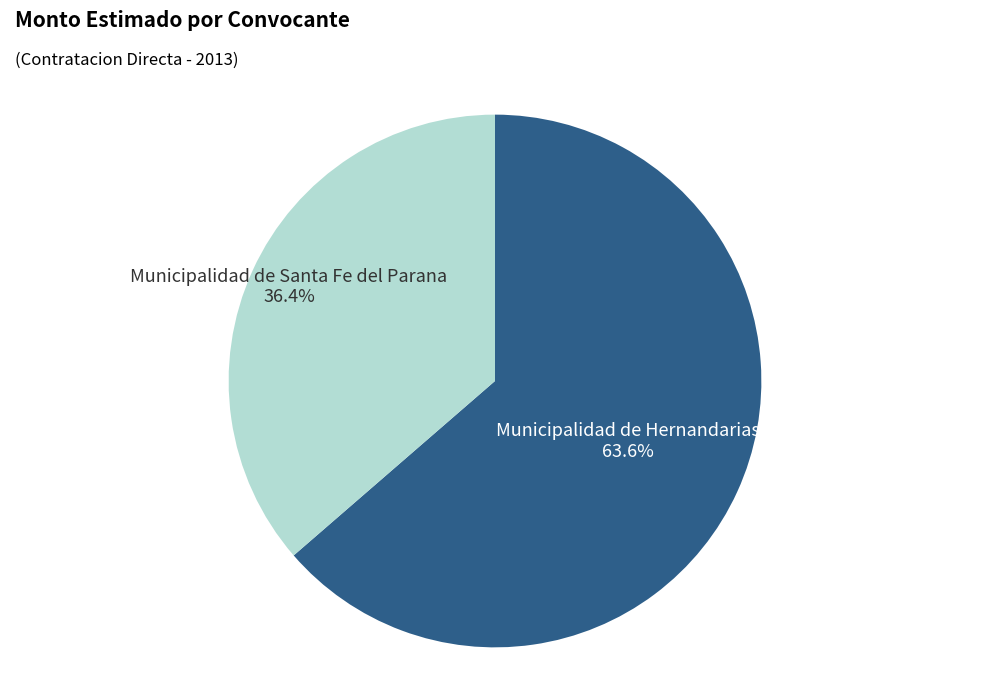

To the nearest percent, what is the combined percentage of Municipalidad de Santa Fe del Parana and Municipalidad de Hernandarias?

100%